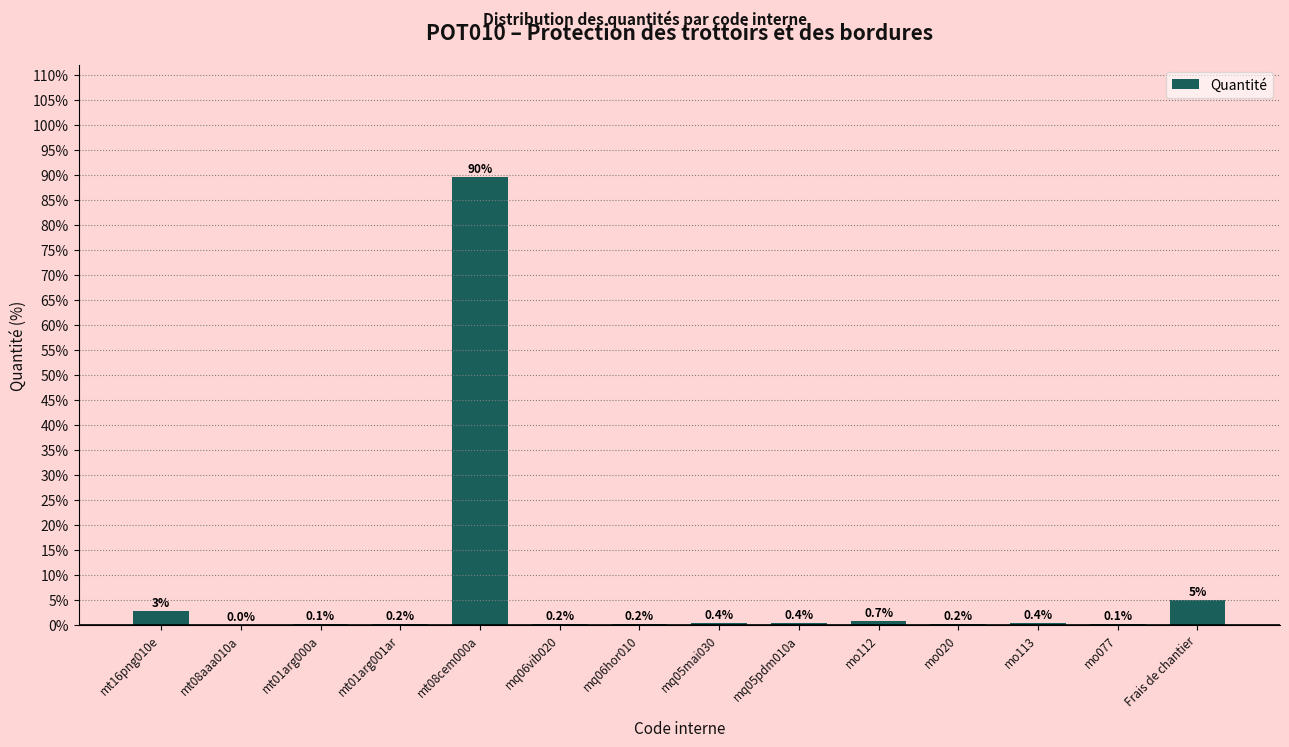

Which category has the highest value across all series?

mt08cem000a